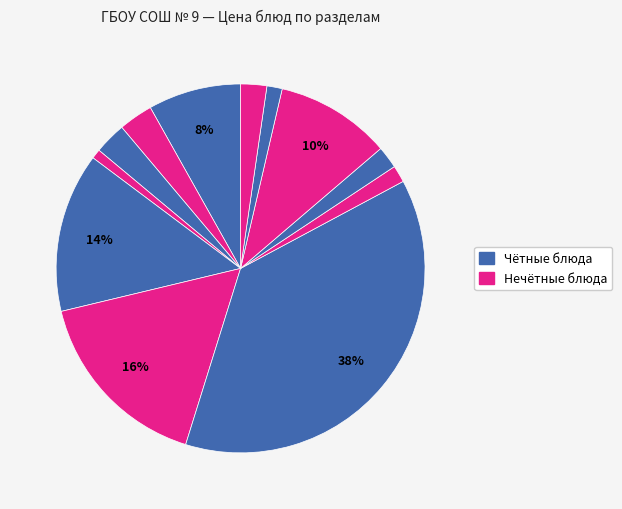

How many slices are in this pie chart?

12